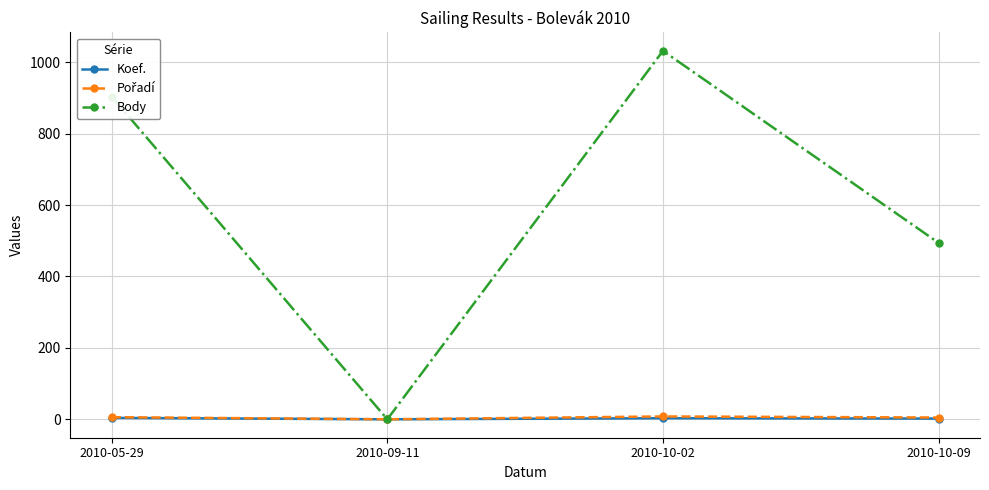

Which series has the largest total across all categories?

Body